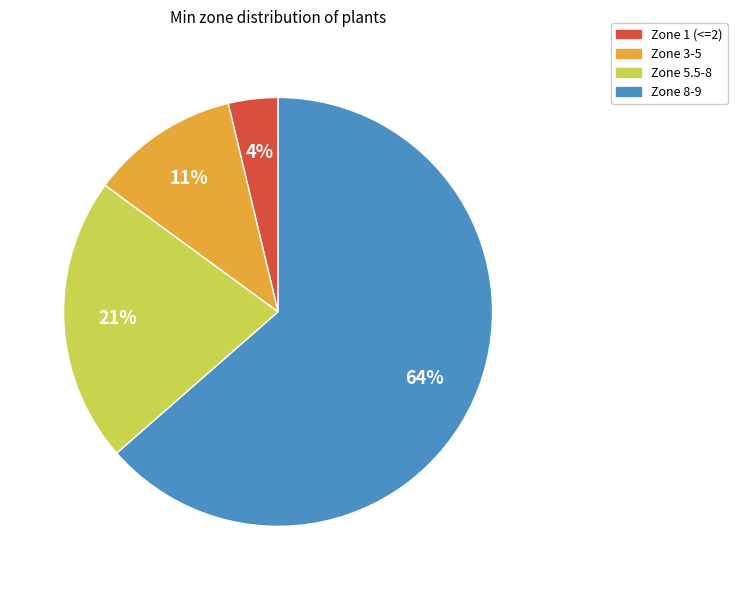

Does any single category account for the majority?

Yes